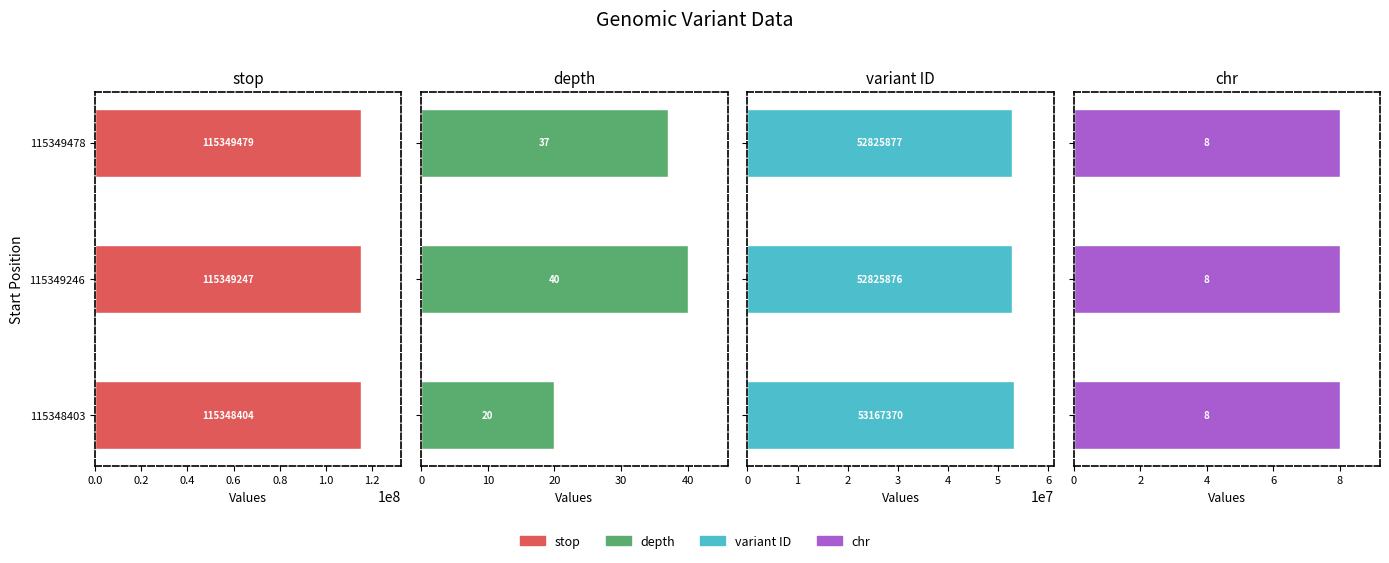

What is the difference between the maximum and minimum values in the variant ID series?

341494.0